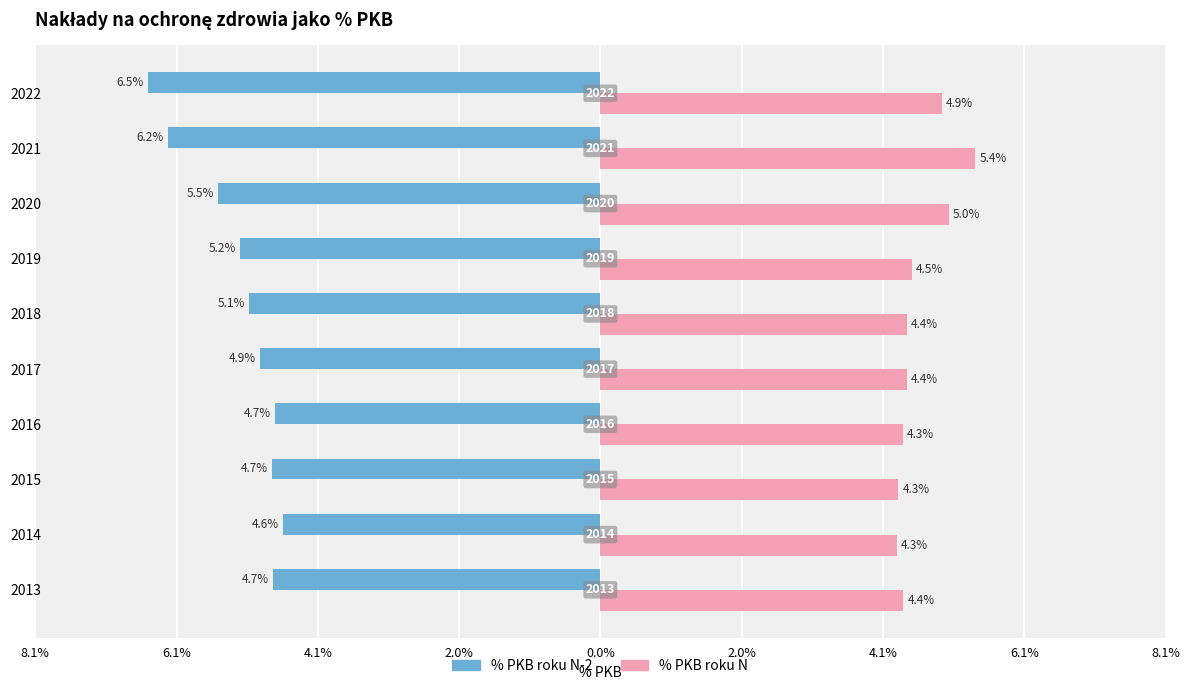

What are all the series names shown in the legend?

% PKB roku N-2, % PKB roku N